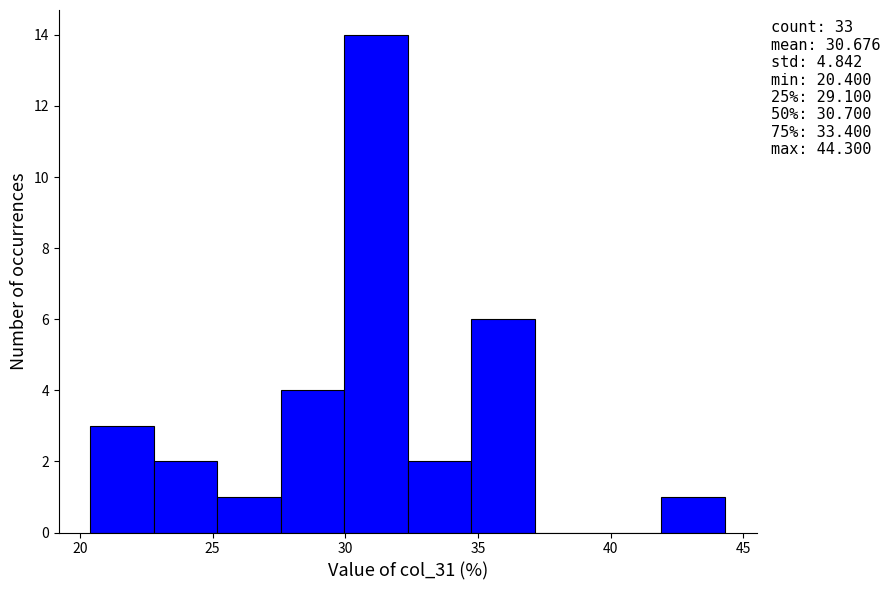

Over which range of the x-axis is the bar tallest?

30.0 to 32.5